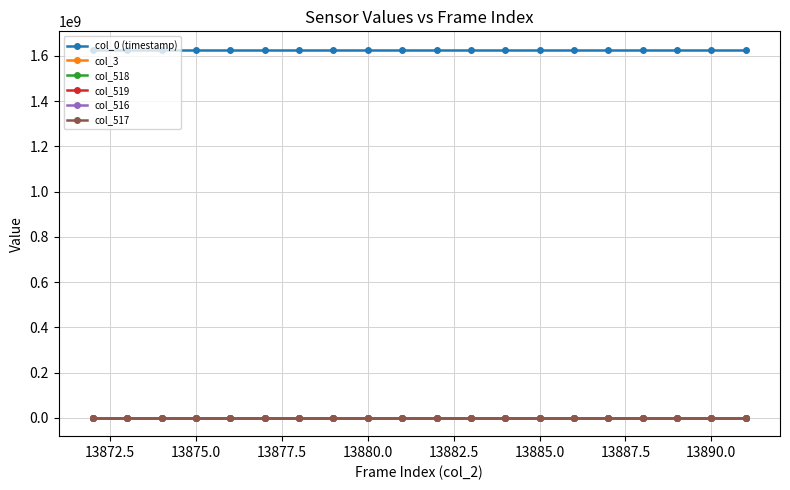

True or false: col_519 and col_518 intersect in this chart.

False